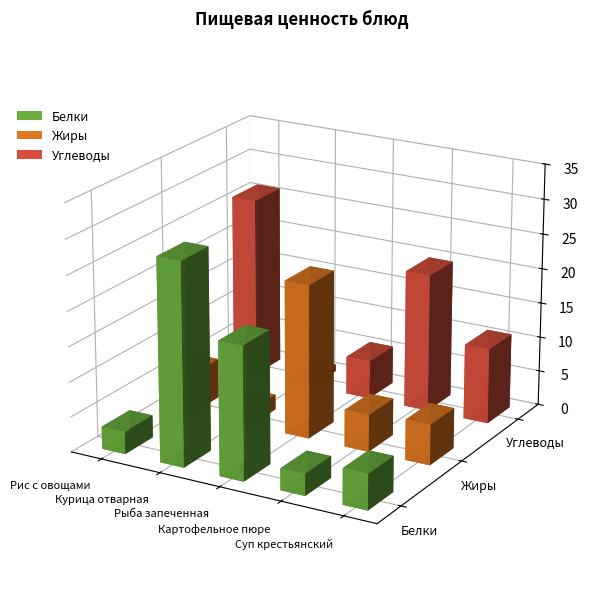

What is the difference between the maximum and minimum values in the Жиры series?

22.0